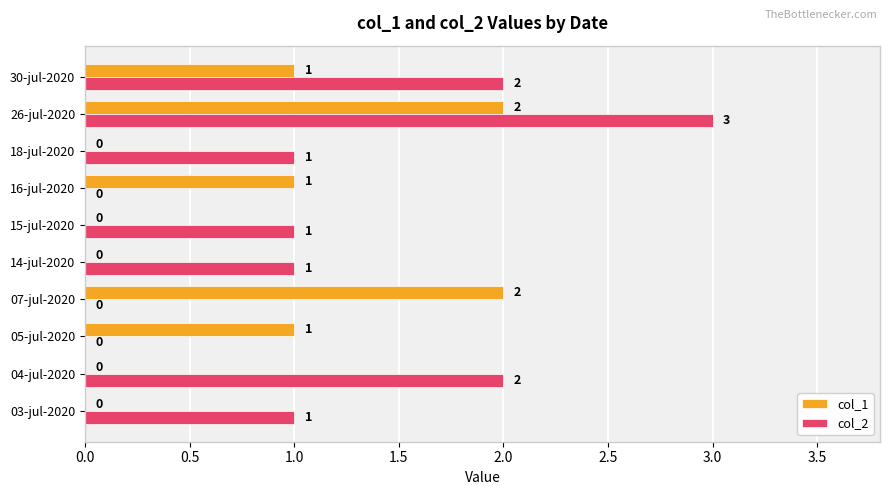

Between 05-jul-2020 and 30-jul-2020, which series saw the biggest shift?

col_2